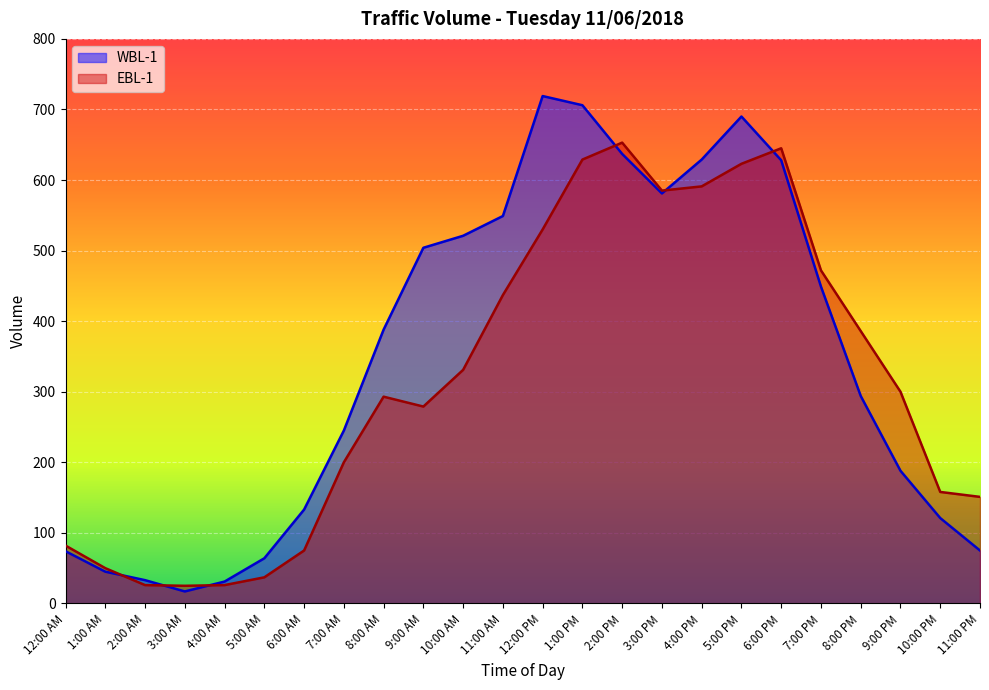

What is the label of the 3rd point from the right?

9:00 PM